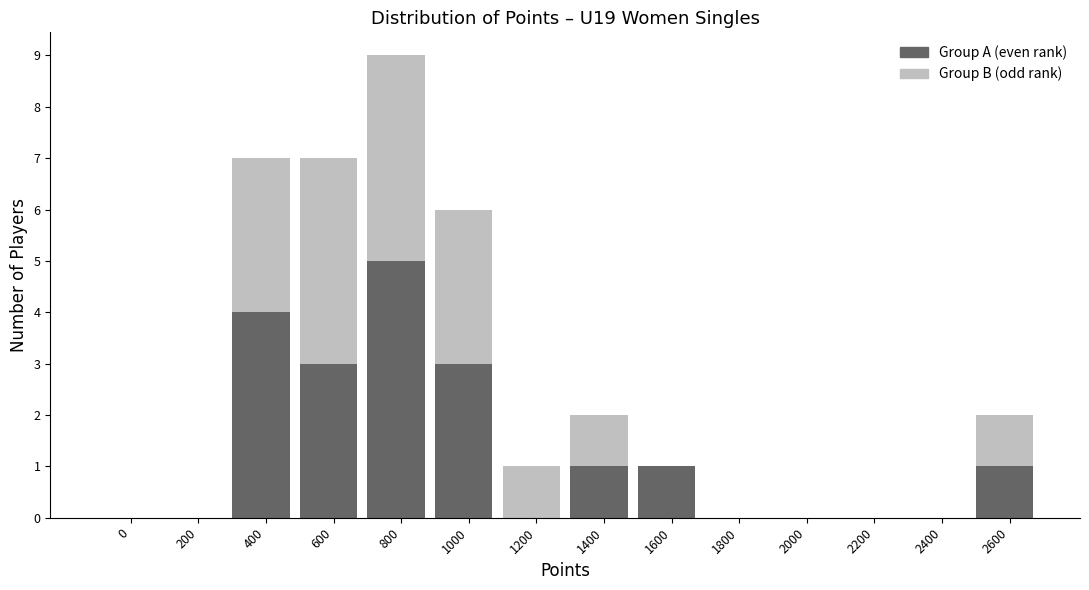

What is the highest value of the Group A (even rank) series?

5